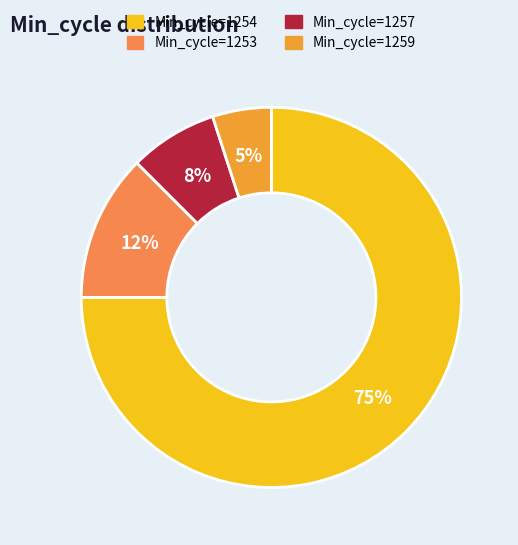

To the nearest percent, what is the difference between the largest and smallest slice percentages?

70%